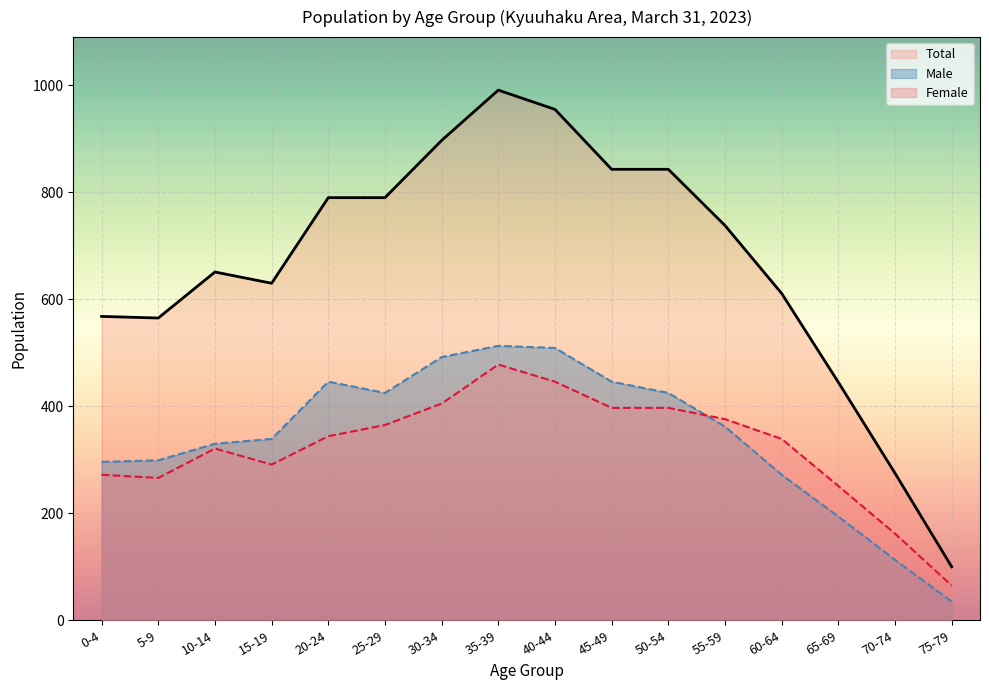

What is the total value across all series at 40-44?

1910